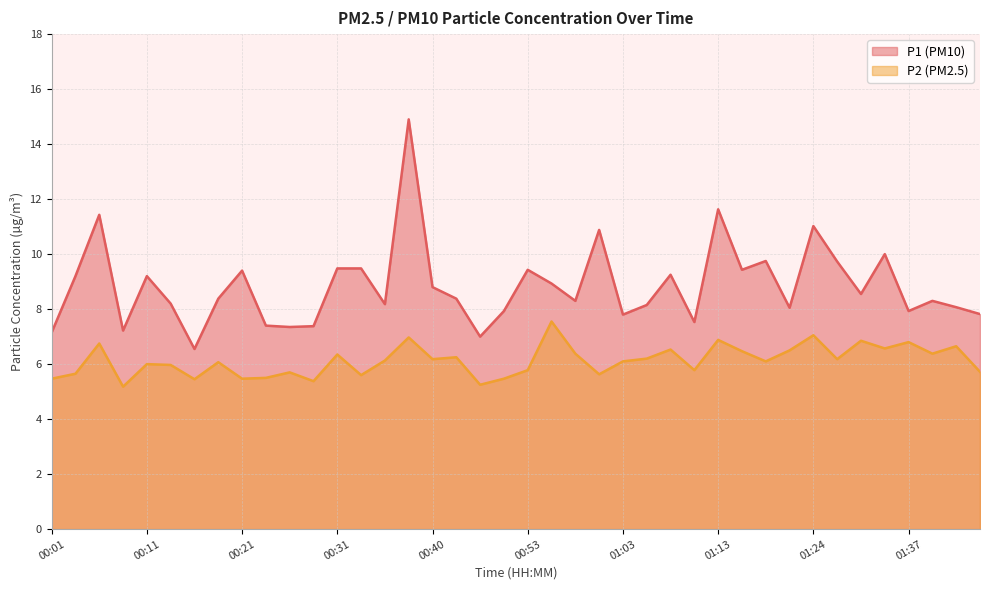

At which label does P2 reach its peak?

00:55